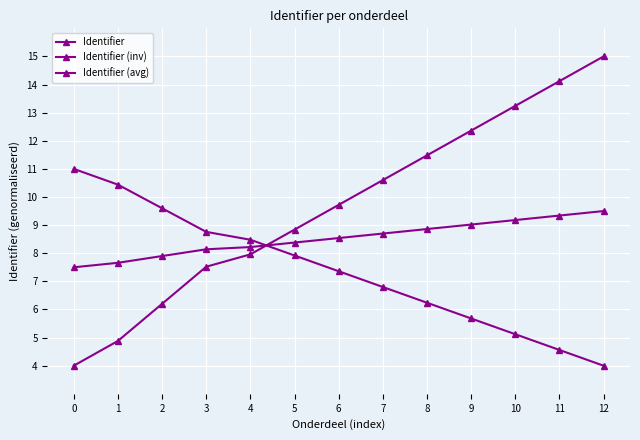

How many values in the Identifier (inv) series exceed 7?

7